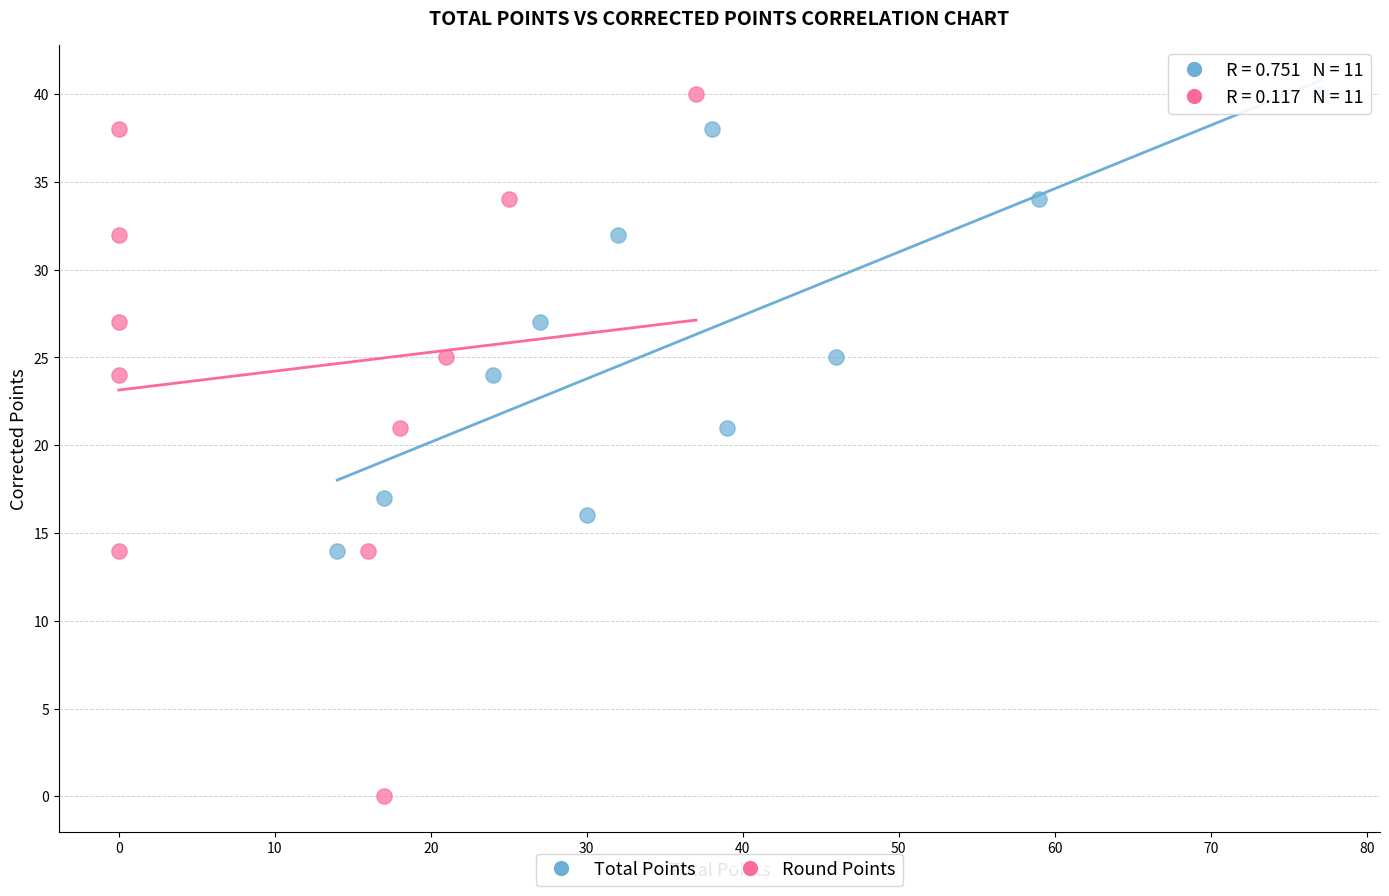

Which series reaches the minimum Y coordinate?

Round Points